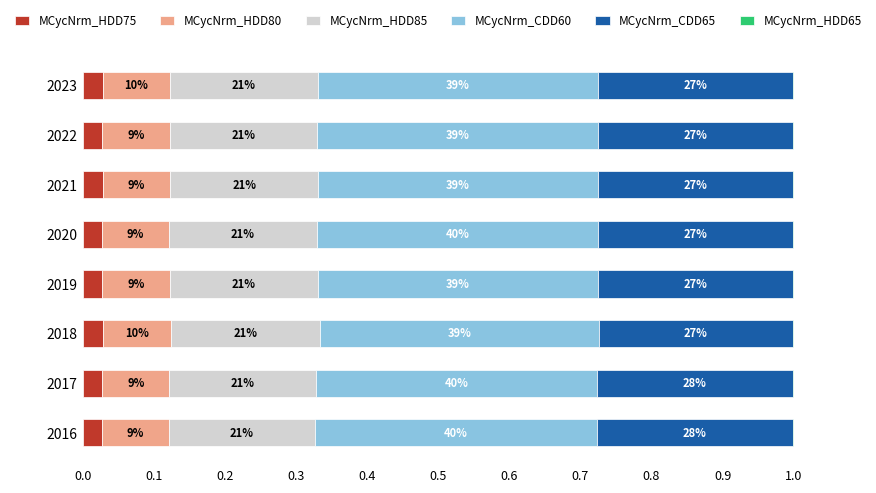

Reading right to left, extract all data points from this chart.

MCycNrm_HDD75: 0.0	0.0	0.0	0.0	0.0	0.0	0.0	0.0
MCycNrm_HDD80: 0.1	0.1	0.1	0.1	0.1	0.1	0.1	0.1
MCycNrm_HDD85: 0.2	0.2	0.2	0.2	0.2	0.2	0.2	0.2
MCycNrm_CDD60: 0.4	0.4	0.4	0.4	0.4	0.4	0.4	0.4
MCycNrm_CDD65: 0.3	0.3	0.3	0.3	0.3	0.3	0.3	0.3
MCycNrm_HDD65: 0.0	0.0	0.0	0.0	0.0	0.0	0.0	0.0